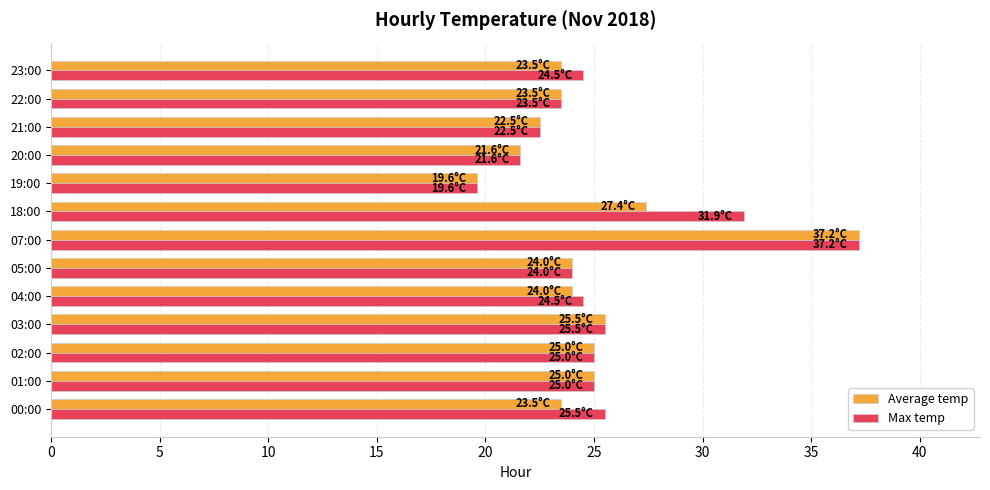

What is the average value of the Max temp series?

25.4